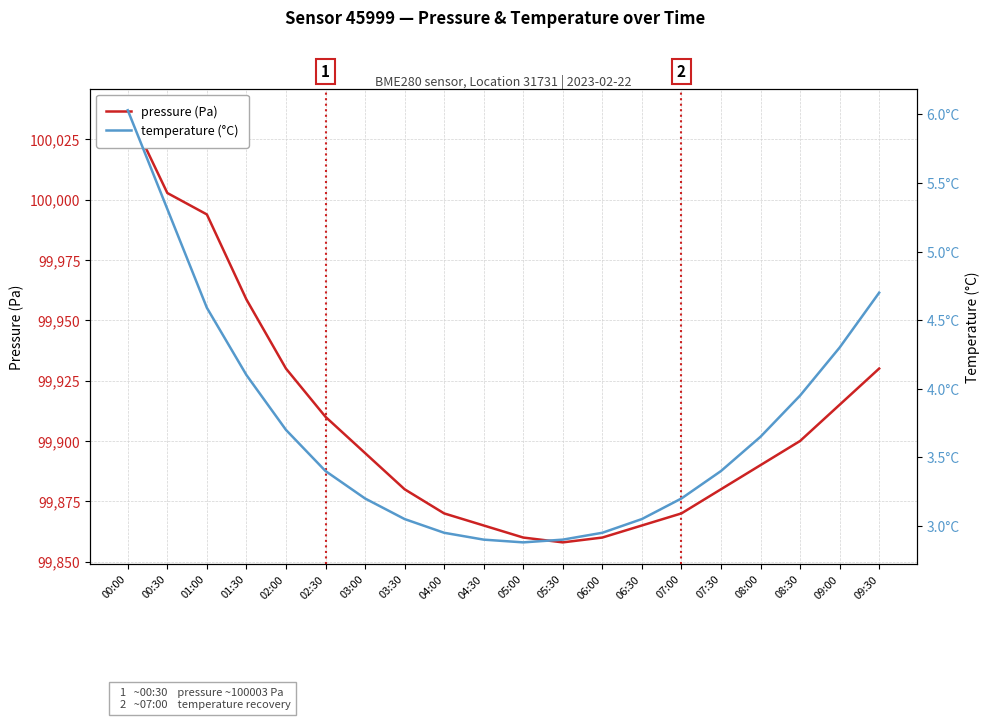

At which category is the sum across all series the highest?

00:00